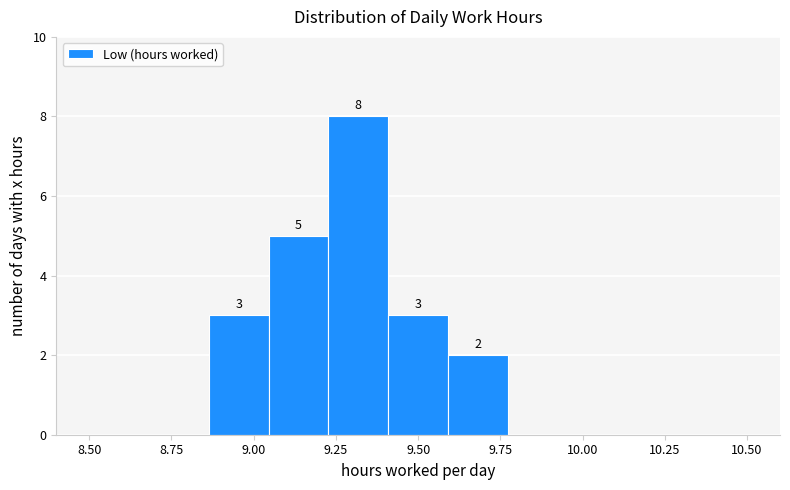

Read against the x-axis, roughly where is the centre of the tallest bar?

9.30